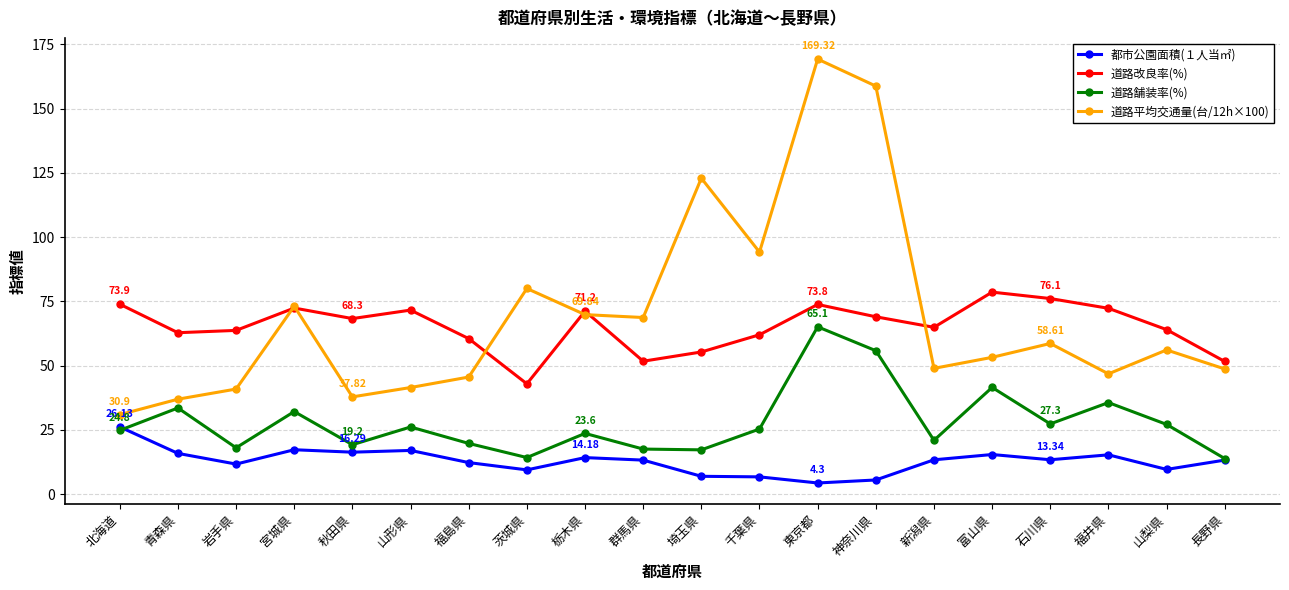

The value of 道路平均交通量(台/12h×100) at 富山県 is 53.2. True or false?

True